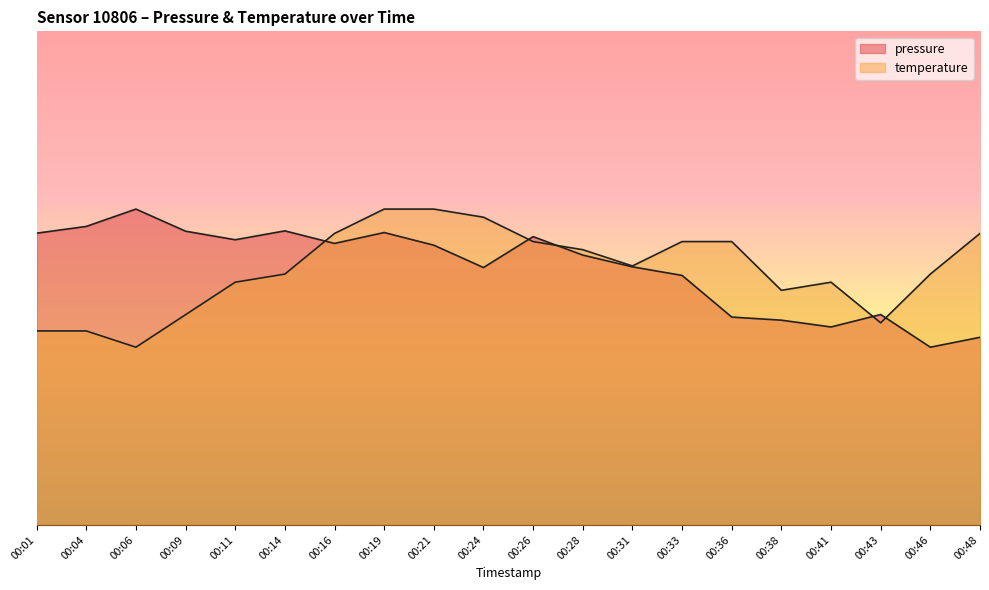

What is the difference between the maximum and minimum values in the pressure series?

38.9